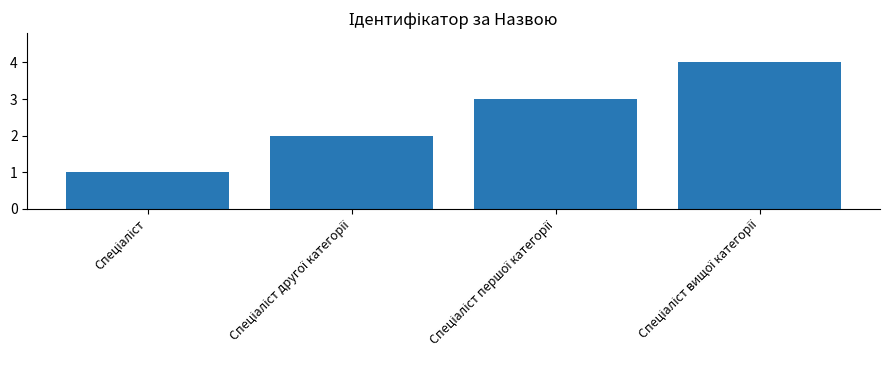

What is the sum of all values?

10